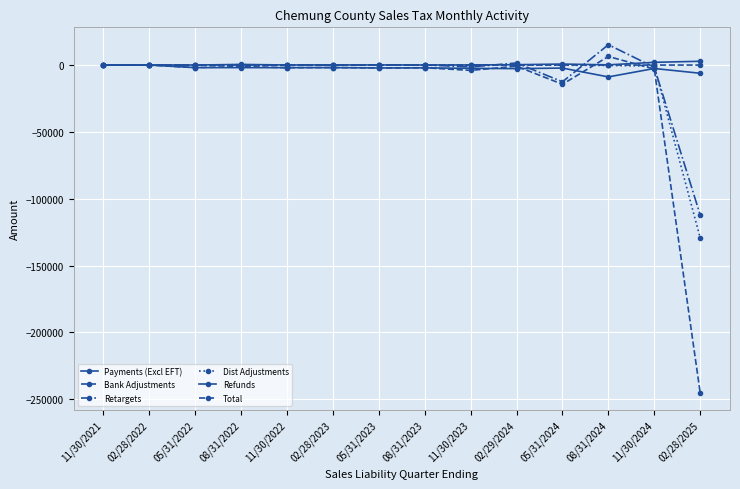

How many times do Retargets and Bank Adjustments cross each other?

5